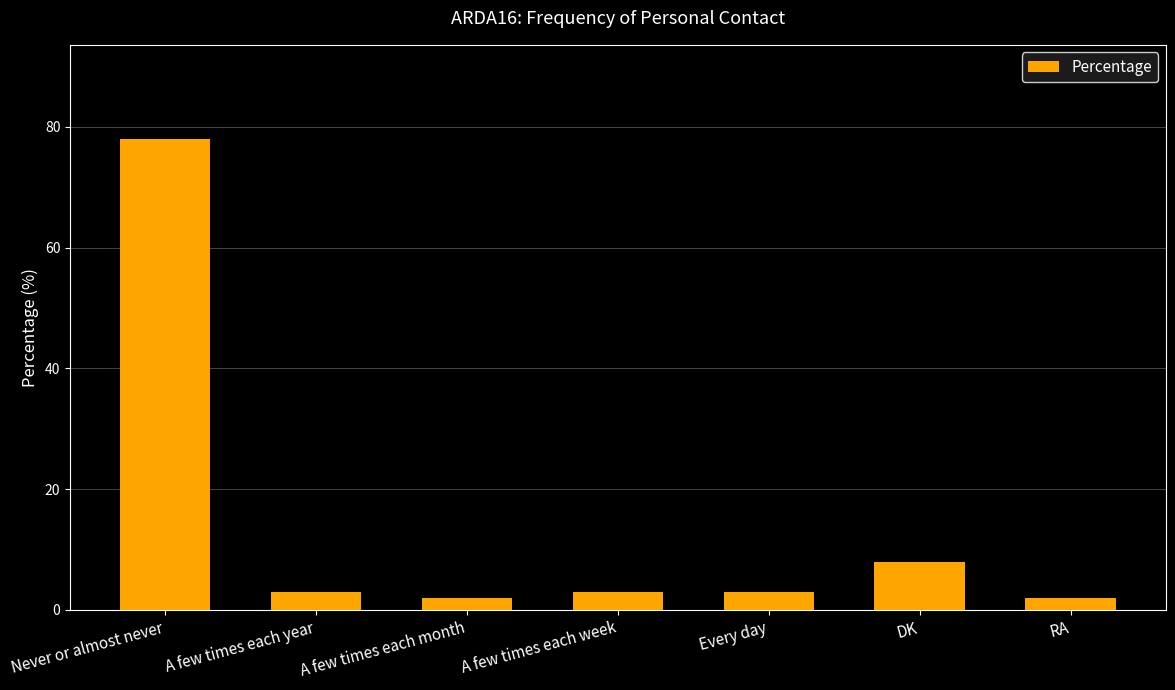

What is the difference between the values at Every day and DK?

5